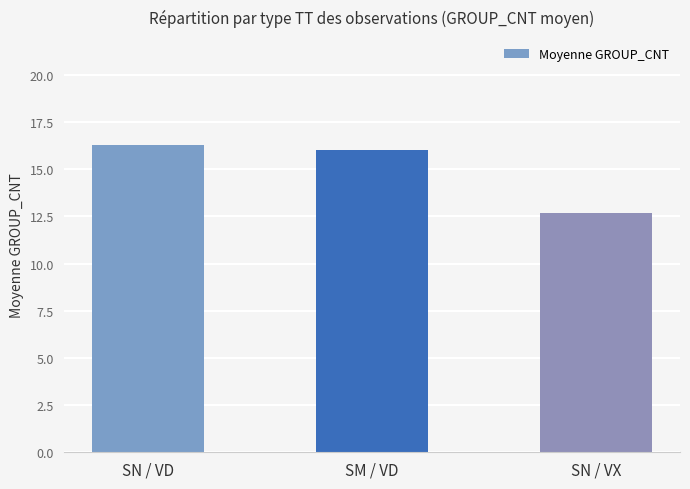

List the labels in order of value, largest first.

SN / VD, SM / VD, SN / VX